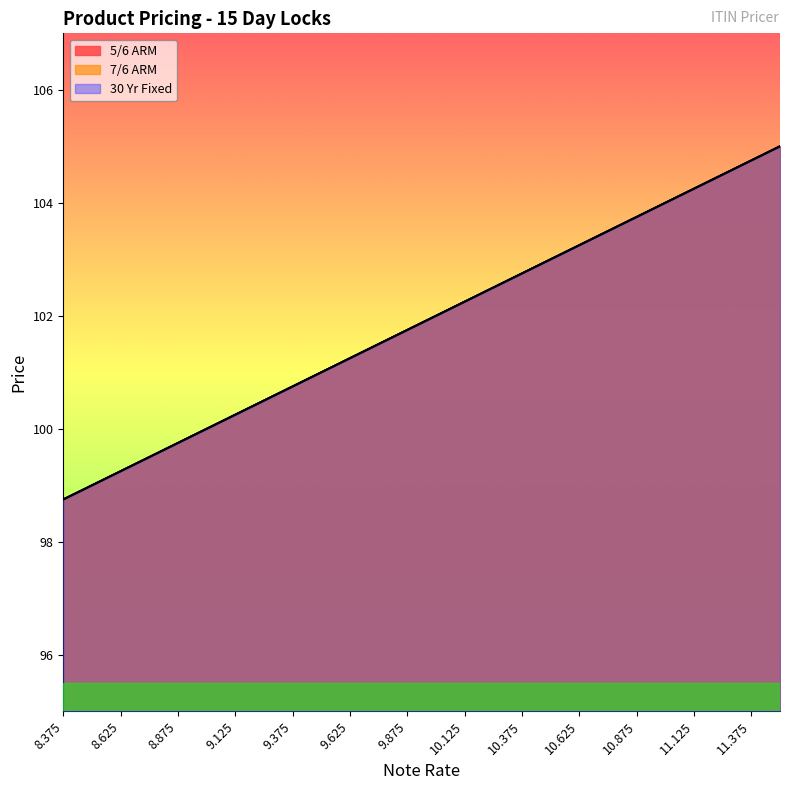

Which series has the largest total across all categories?

5/6 ARM